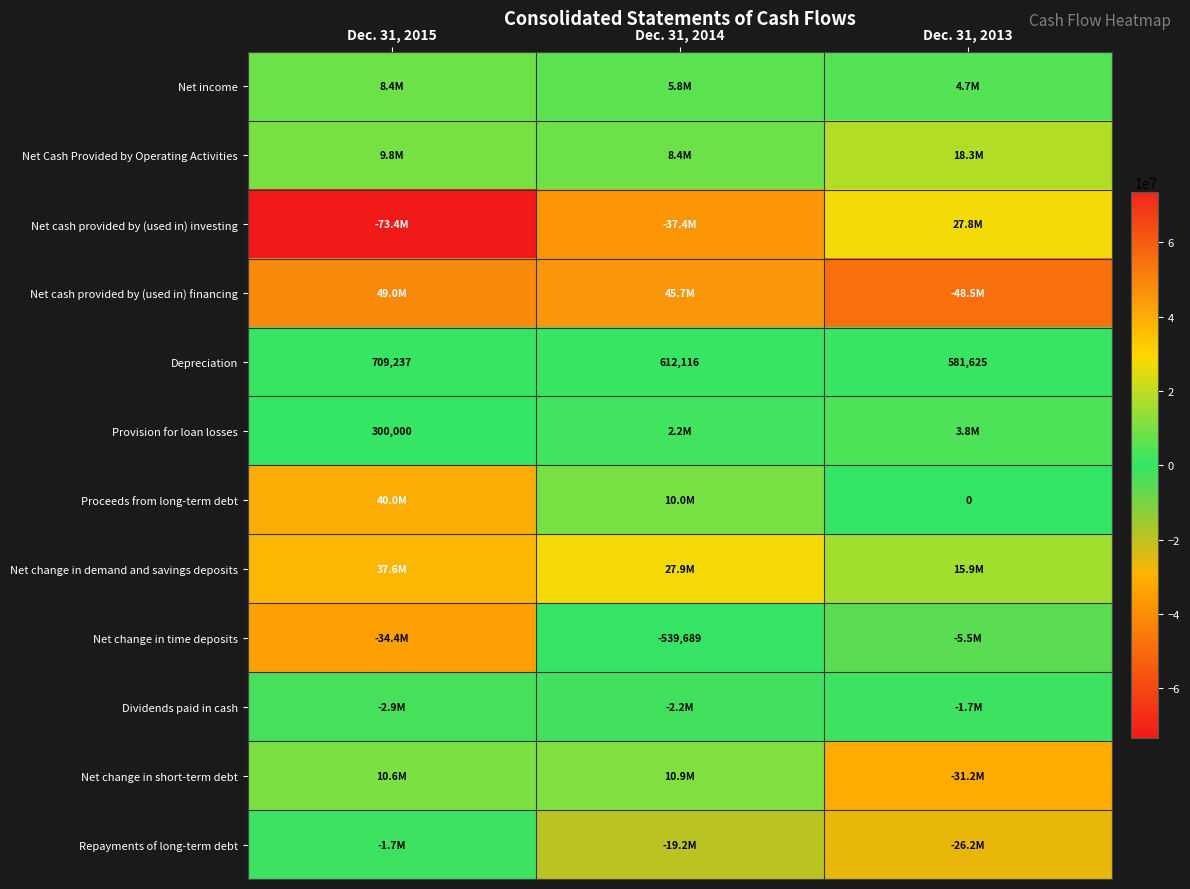

What is the greatest value displayed?

48988662